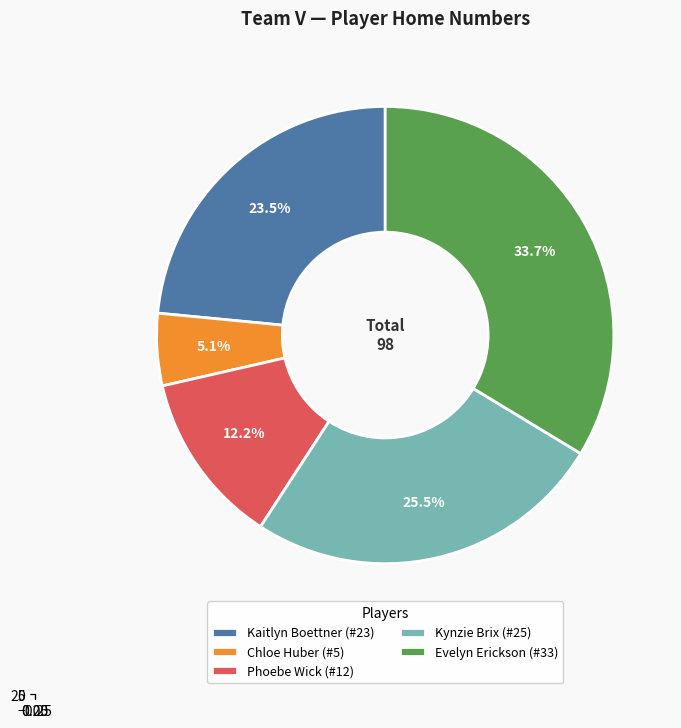

Does Kynzie Brix (#25) represent more than half of the total?

No